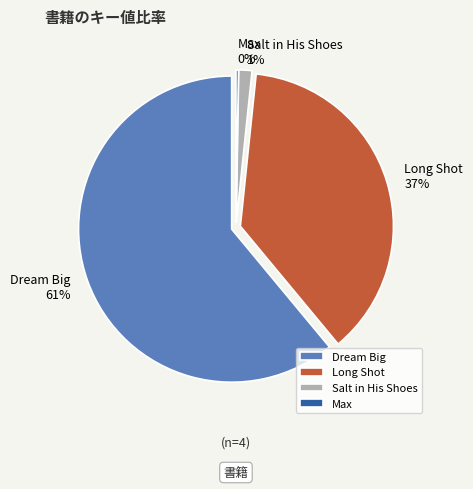

What is the smallest slice in the pie chart?

Max